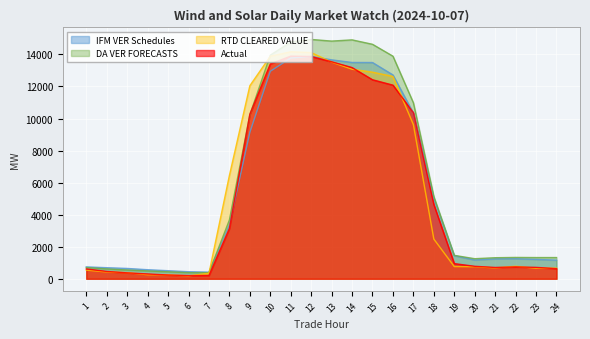

What is the value of the Actual point at the 19th from the left?

945.4